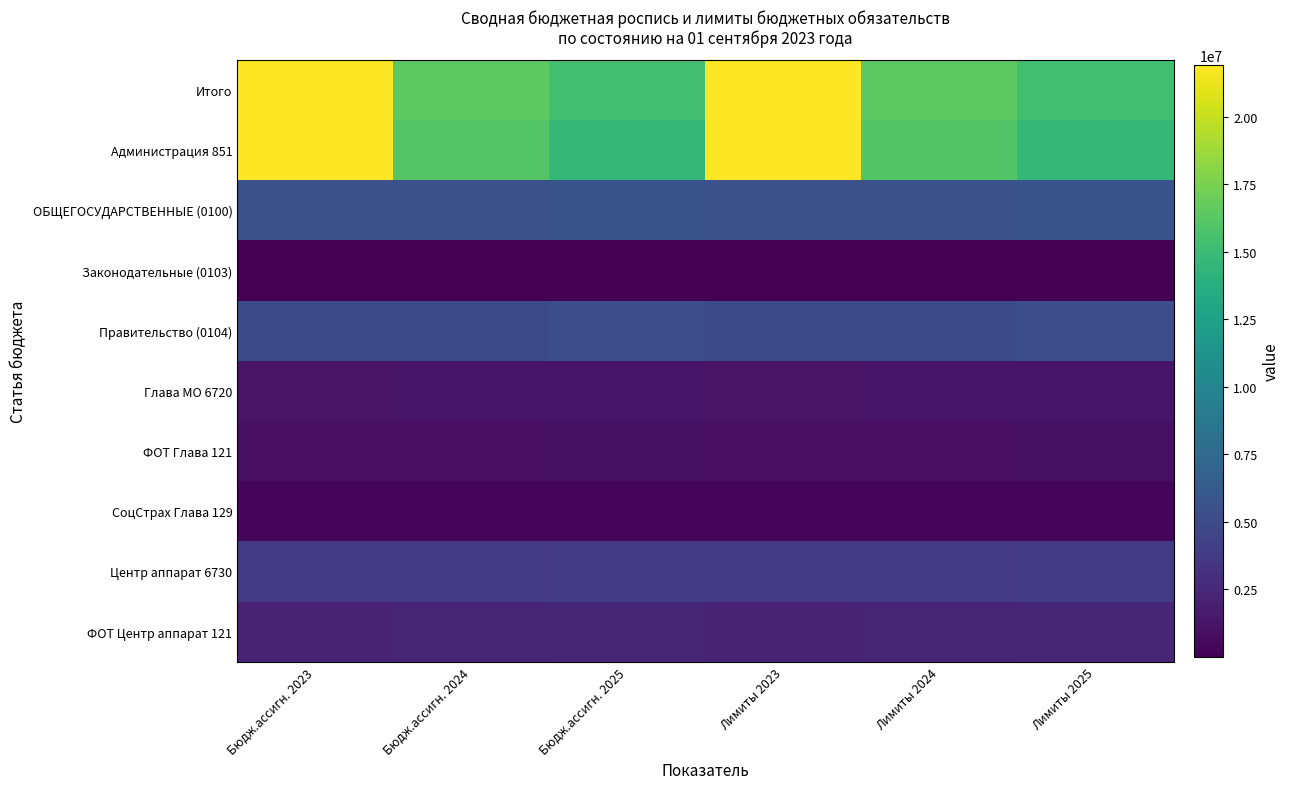

What is the spread (max minus min) of values at Бюдж.ассигн. 2025?

15321445.0